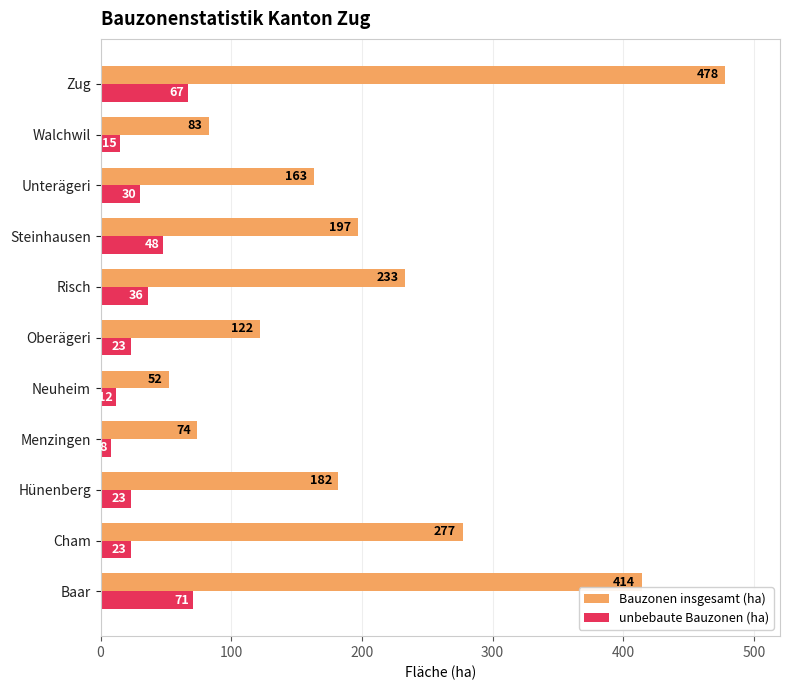

Is it true that unbebaute Bauzonen (ha) equals 98 at Zug?

False